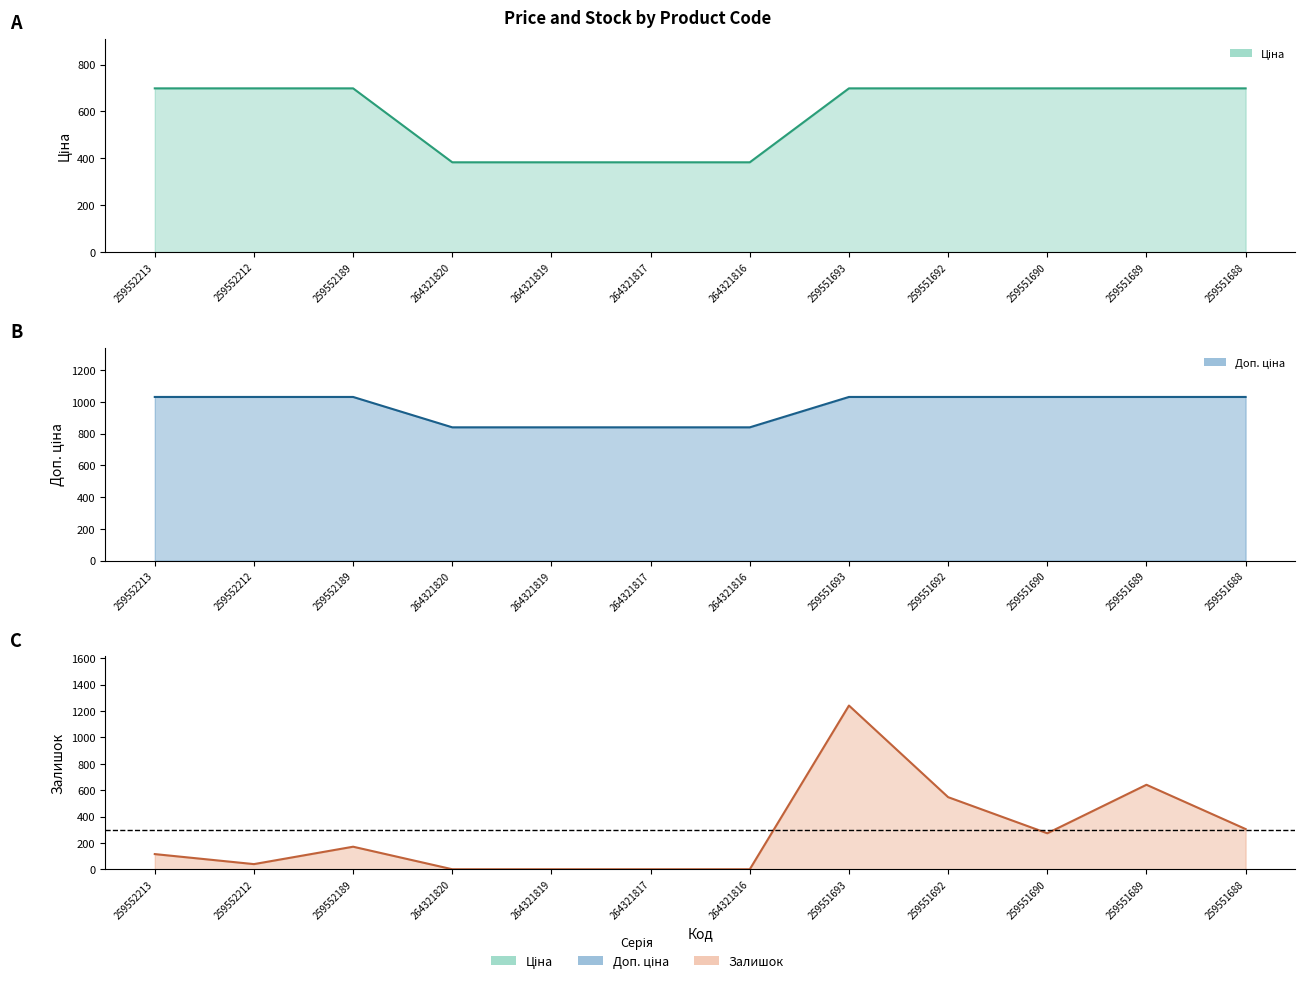

The value of Ціна at 259551689 is 698.3. True or false?

True